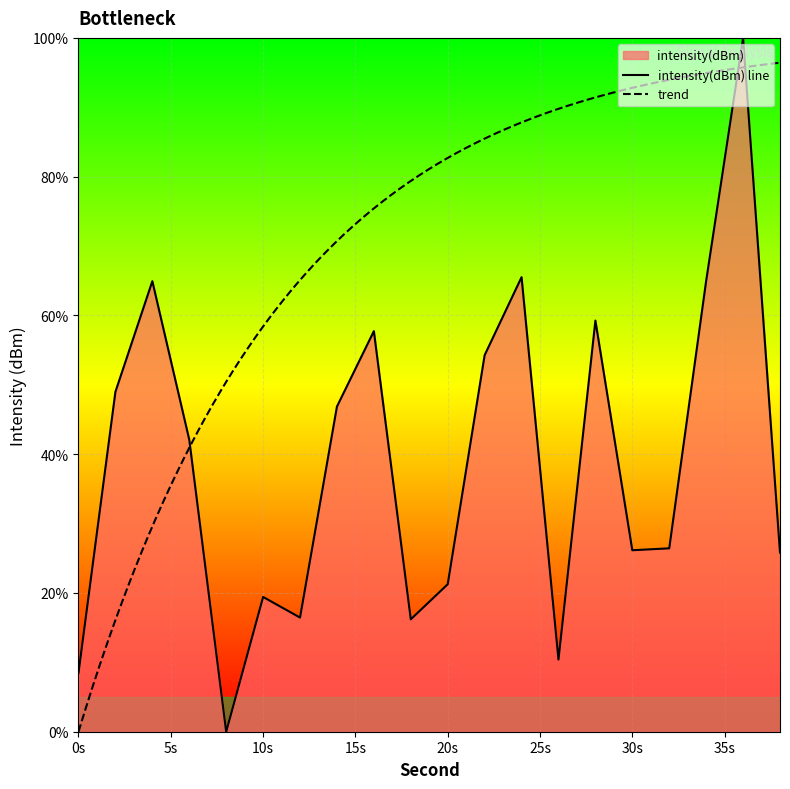

How many interior local peaks (higher than both neighbors) does the data have?

6